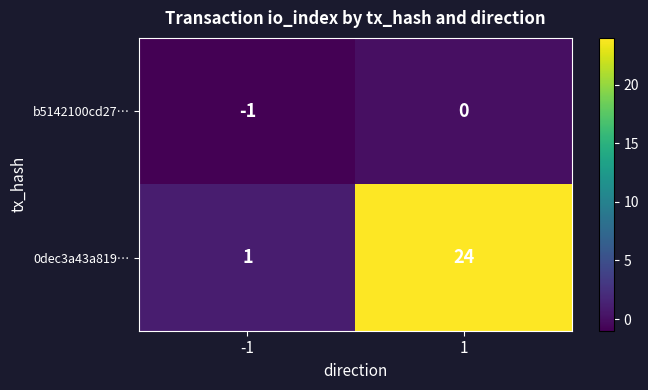

What is the difference between the 0dec3a43a819… values at -1 and 1?

23